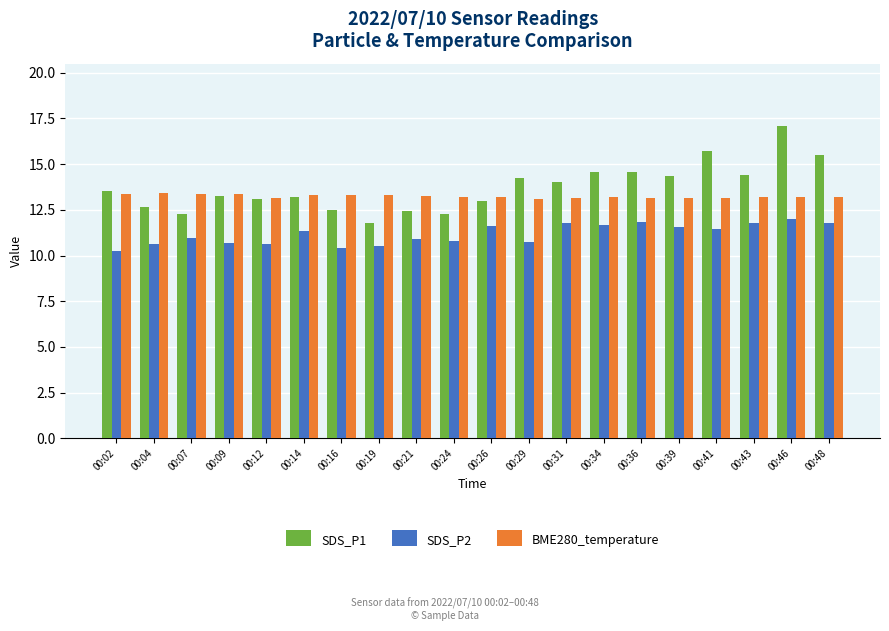

What is the smallest value displayed?

10.2